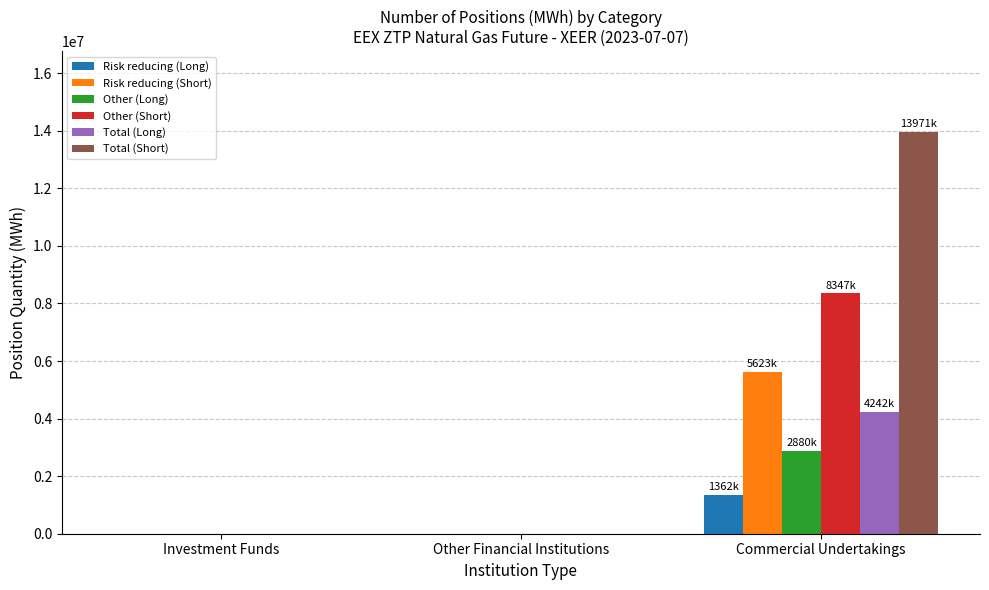

What are all the series names shown in the legend?

Risk reducing (Long), Risk reducing (Short), Other (Long), Other (Short), Total (Long), Total (Short)